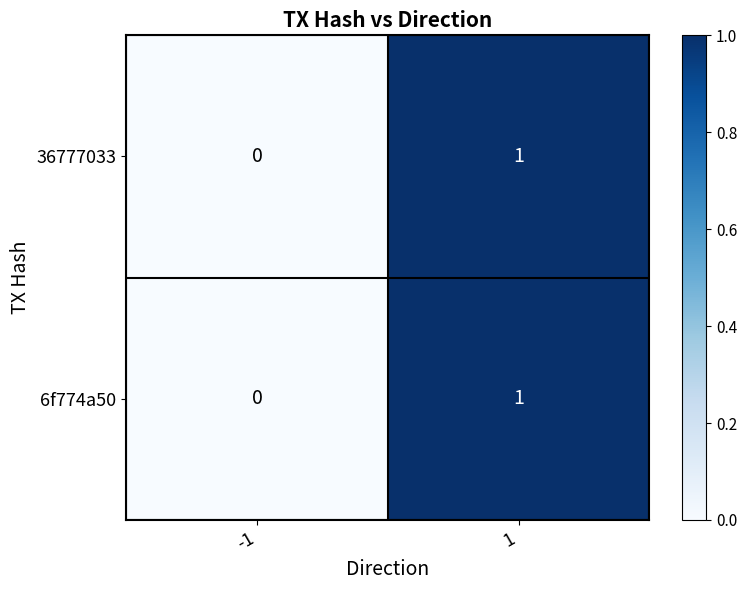

List the labels in order of 36777033 value, smallest first.

-1, 1